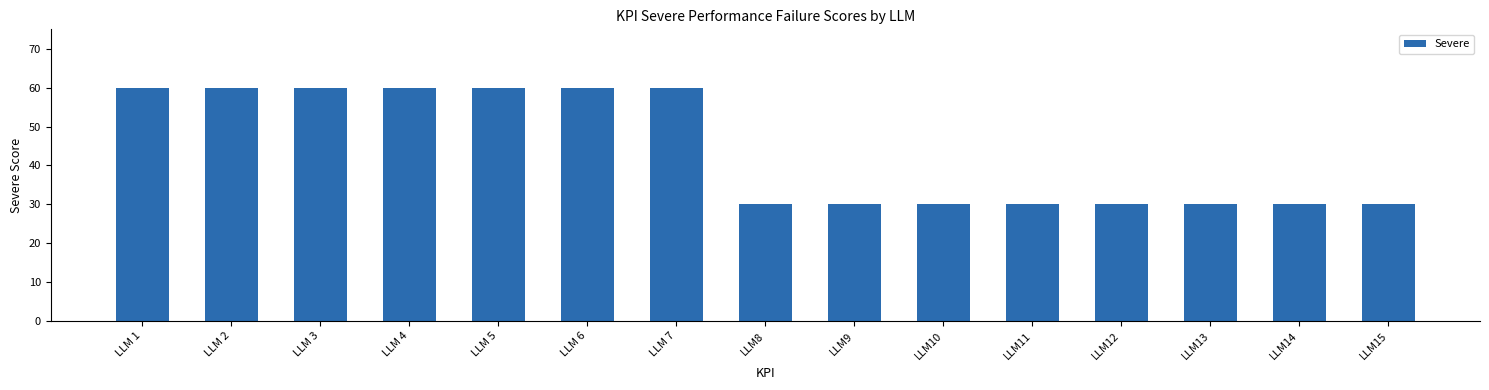

What is the label of the 10th bar from the left?

LLM10